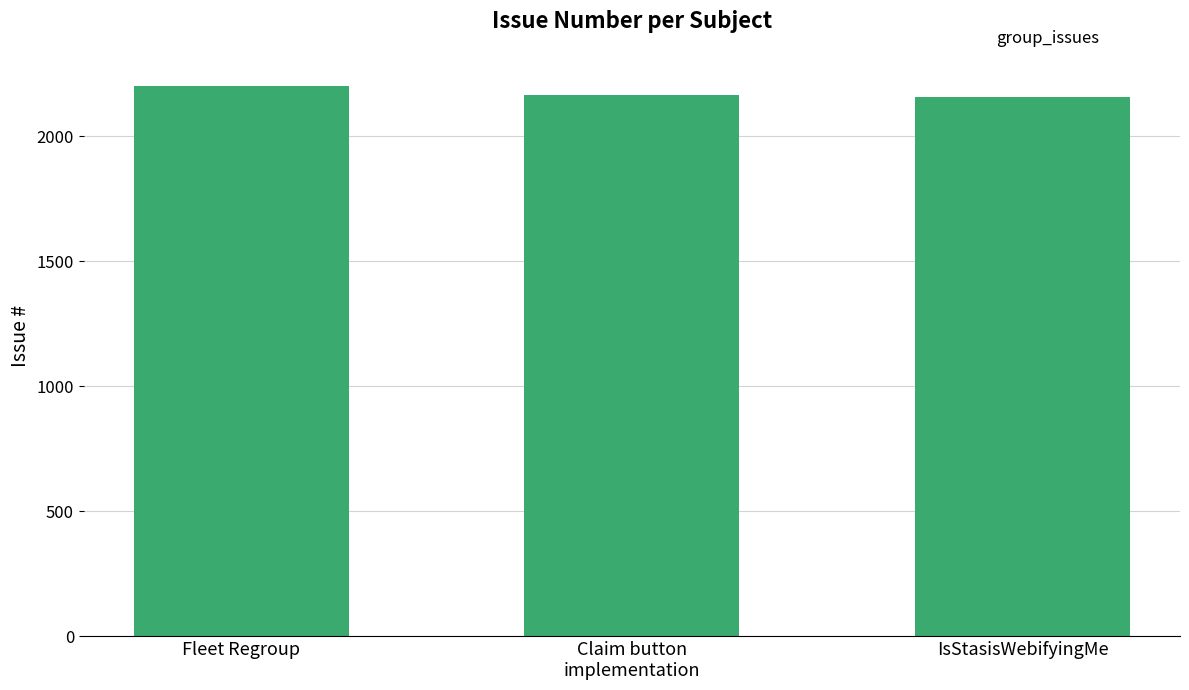

How many bars are there in total?

3